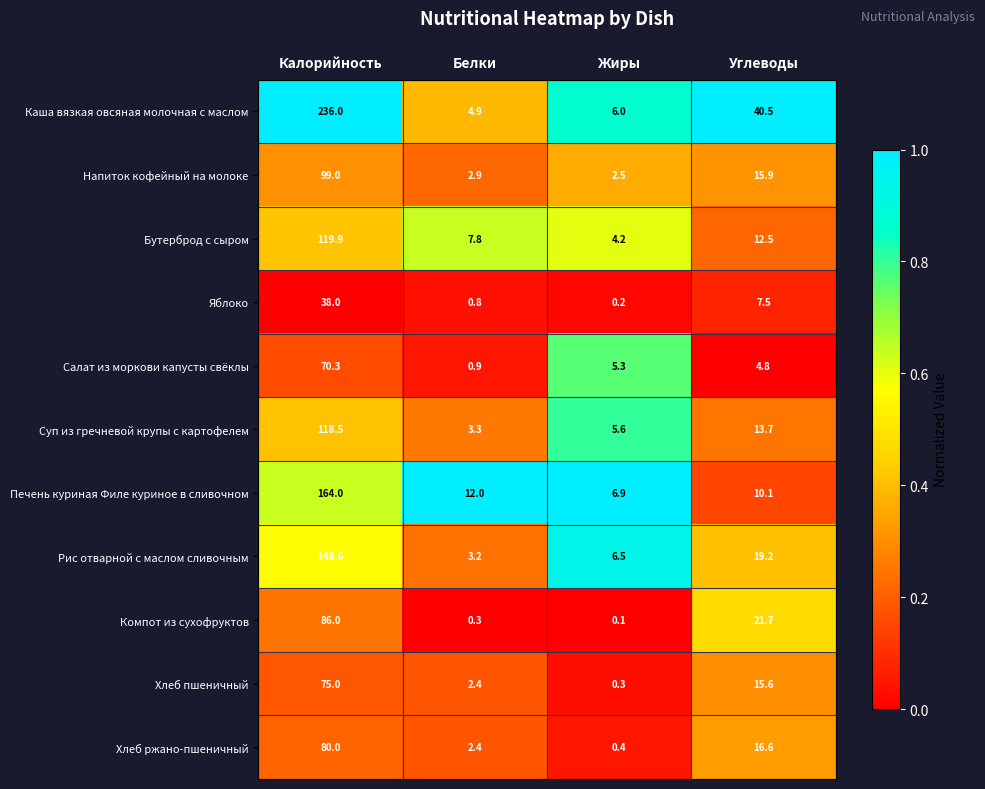

What is the total value across all series at Белки?

40.9